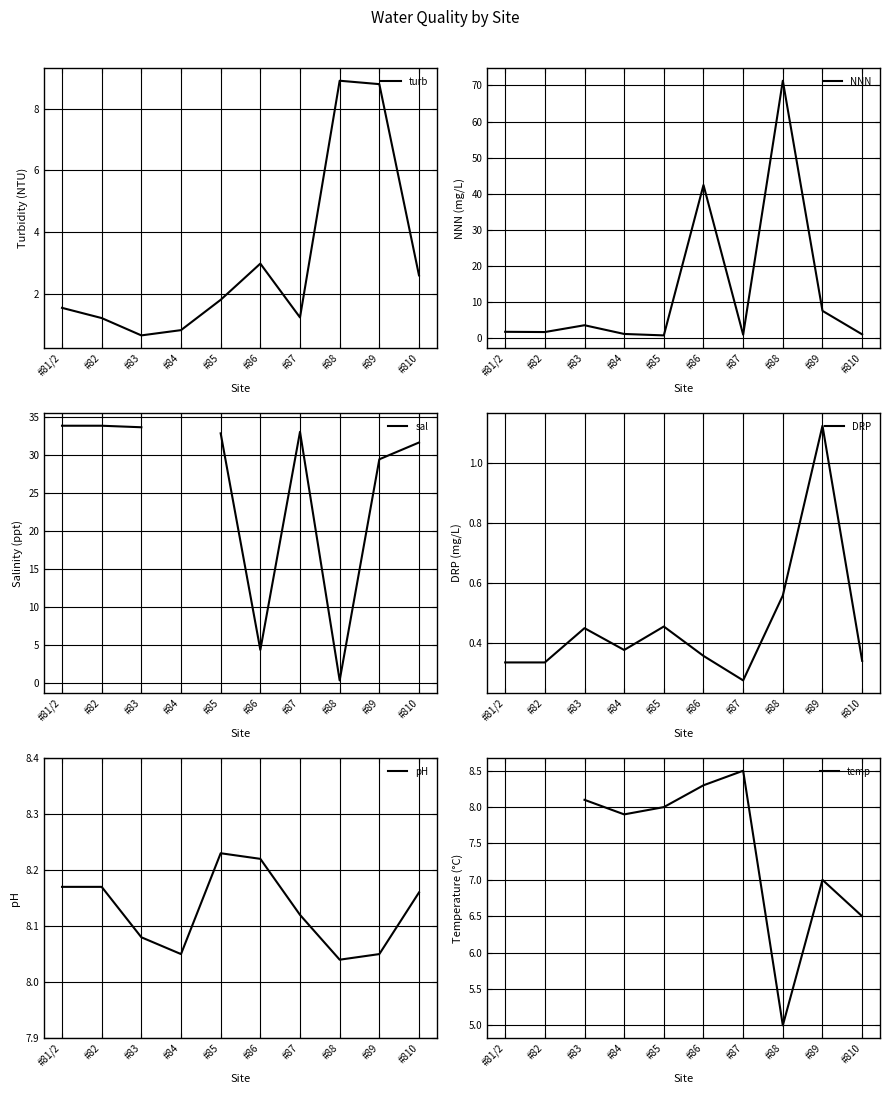

Is it true that sal equals 44.8 at #87?

False